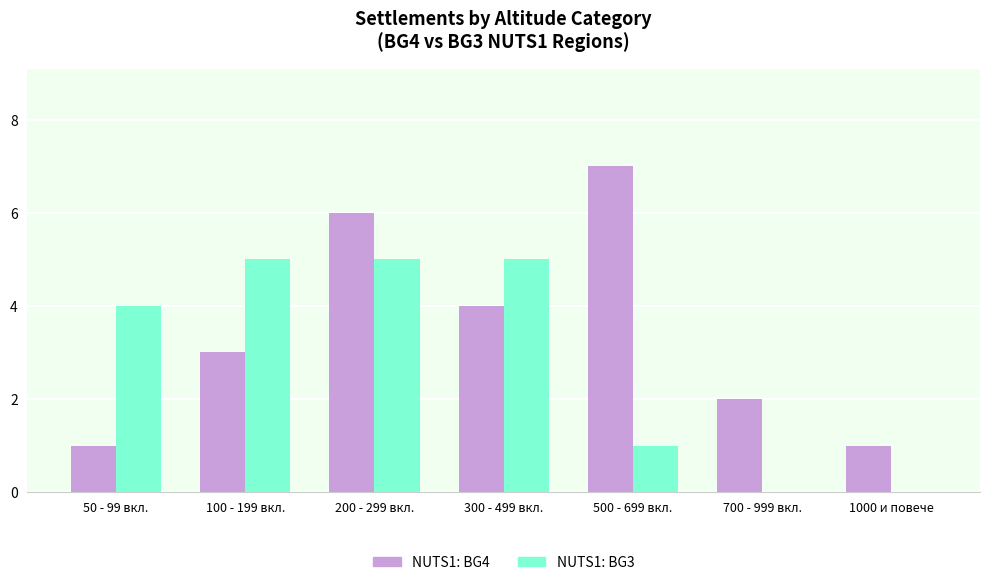

What is the sum of all NUTS1: BG4 values?

24